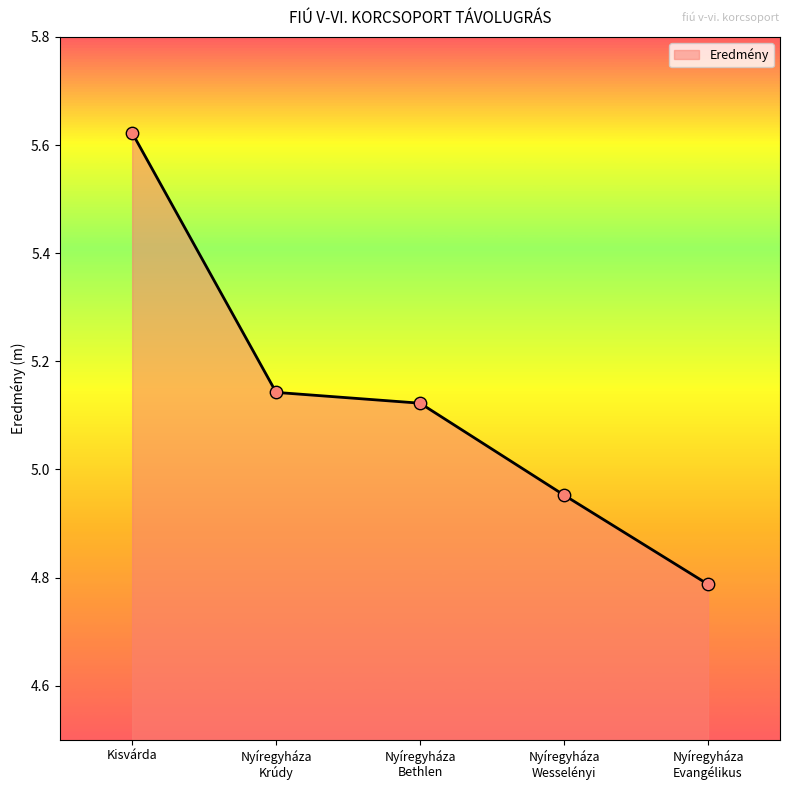

Approximately how many times larger is the value at Nyíregyháza
Wesselényi compared to Nyíregyháza
Krúdy?

1.0